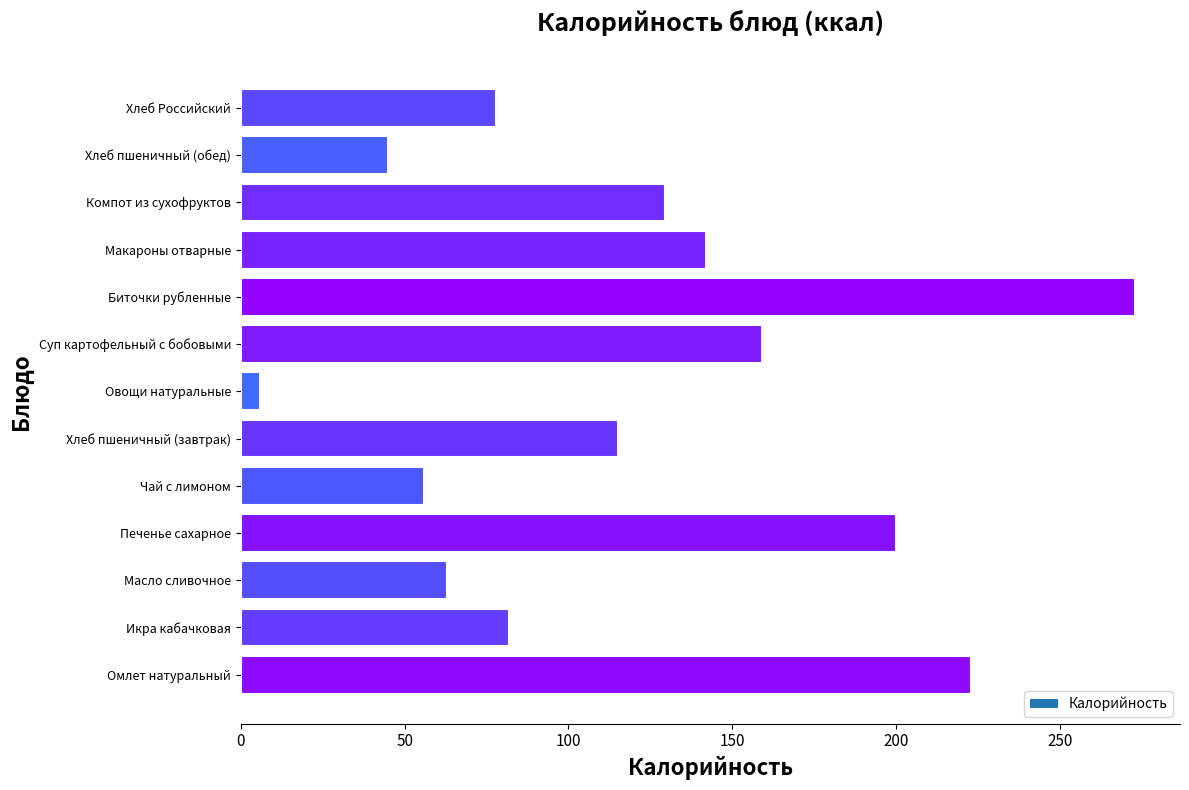

What is the change in value from Омлет натуральный to Печенье сахарное?

-23.0